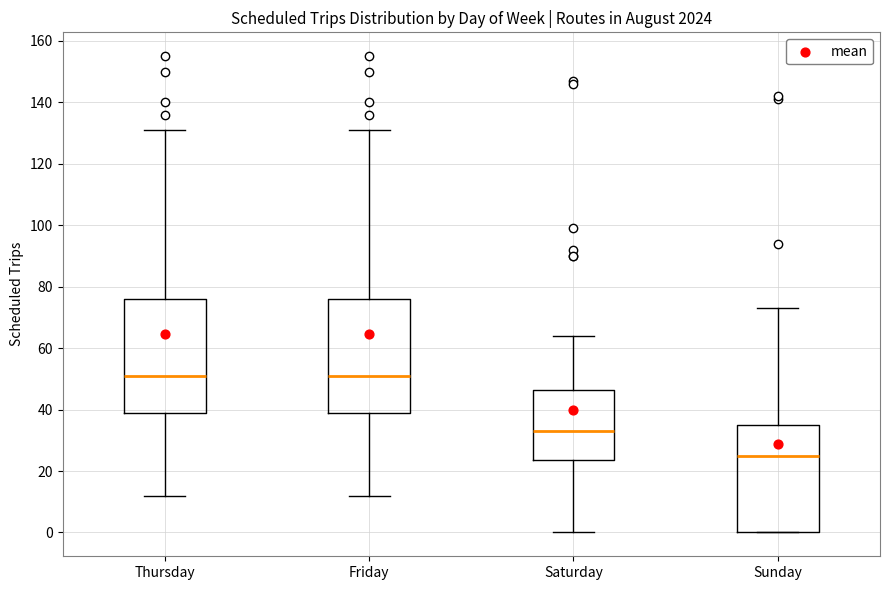

Reading left to right, transcribe this box plot: for each box, give where its median line is, the range the box spans, and where its two whiskers end, as read against the y-axis. The values are not printed on the chart, so give them approximately, as read against the axis.

Thursday: median 52, box 40 to 76, whiskers 12 to 132
Friday: median 52, box 40 to 76, whiskers 12 to 132
Saturday: median 34, box 24 to 46, whiskers 0 to 64
Sunday: median 26, box 0 to 36, whiskers 0 to 74